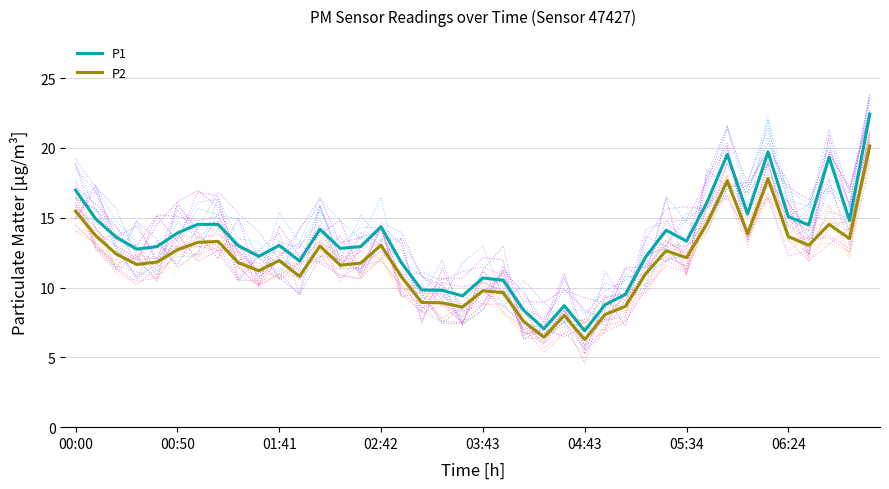

Rank the series at 19 from highest to lowest value.

P1, P2